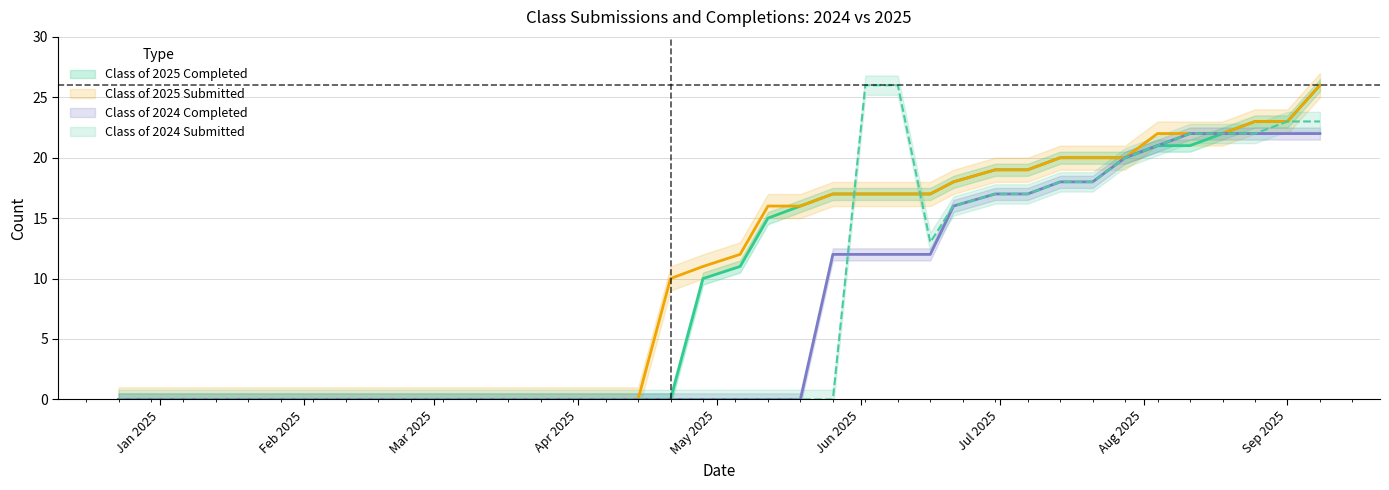

How many distinct data groups are displayed?

4